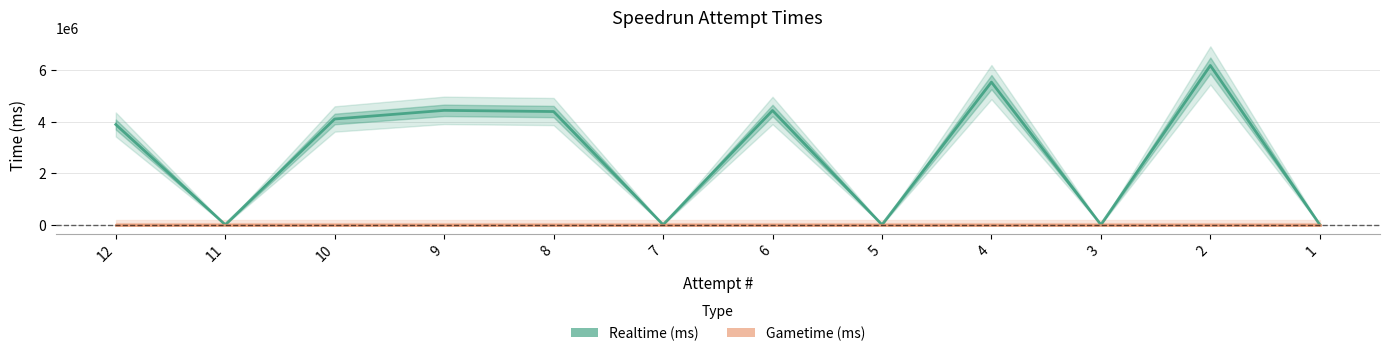

Reading left to right, what are all the values shown in this chart?

Realtime (ms): 12=3888426	11=0	10=4102631	9=4437424	8=4391521	7=0	6=4432907	5=0	4=5533867	3=0	2=6180066	1=0
Gametime (ms): 12=0	11=0	10=0	9=0	8=0	7=0	6=0	5=0	4=0	3=0	2=0	1=0